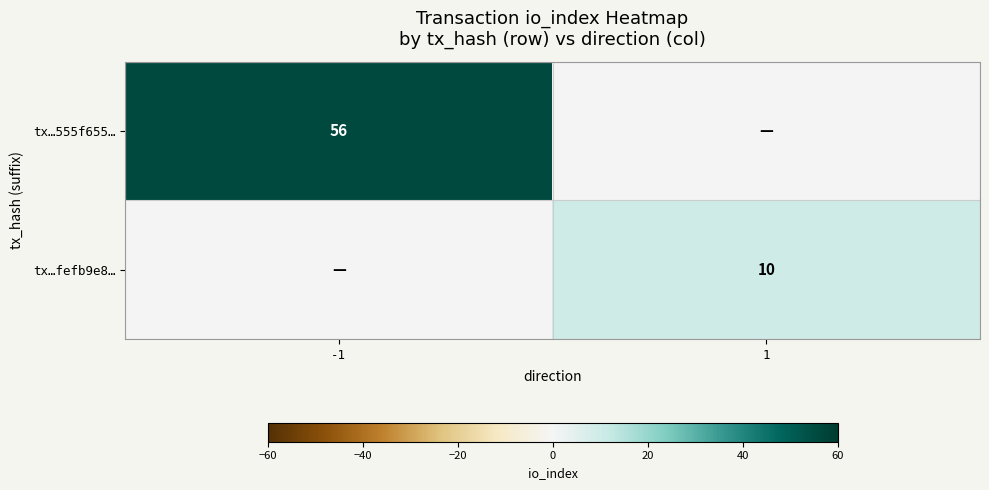

The tx…fefb9e8… series shows 3 at 1. True or false?

False